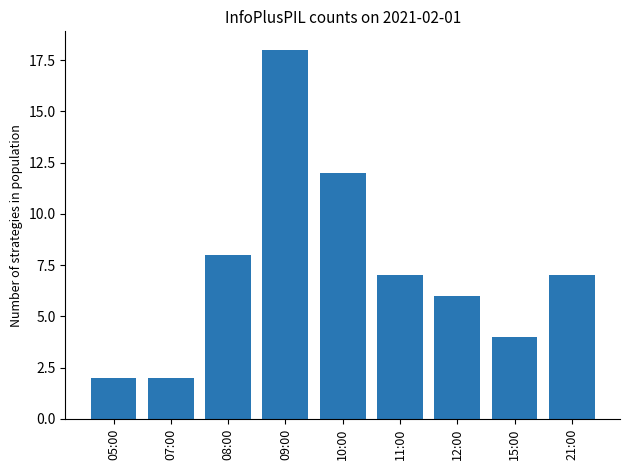

True or false: the data shows 7 at 10:00.

False